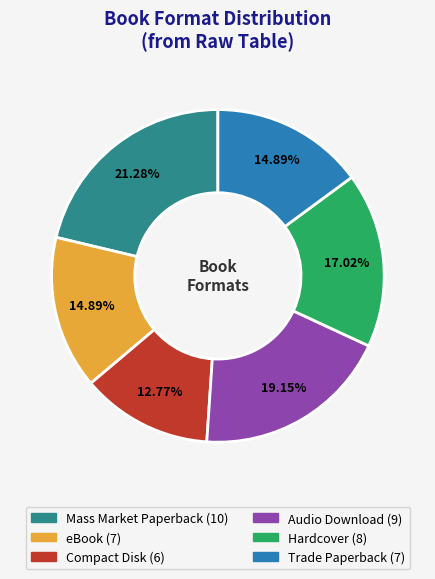

Is the sum of Hardcover and Audio Download greater than half?

No